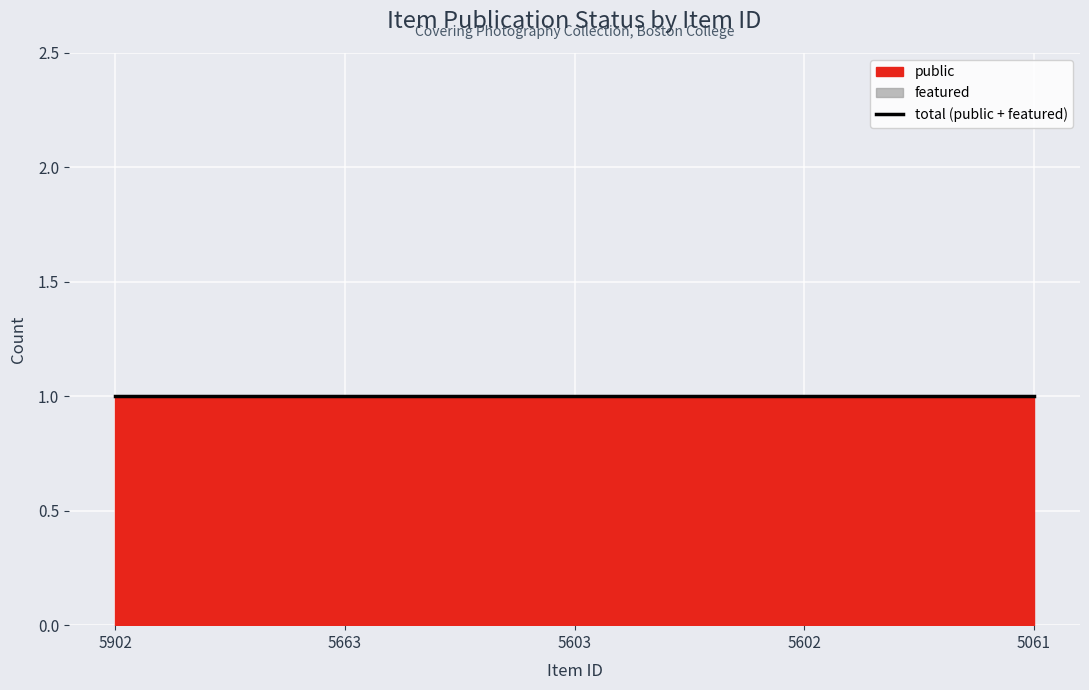

Which label corresponds to the largest value in the chart?

5902